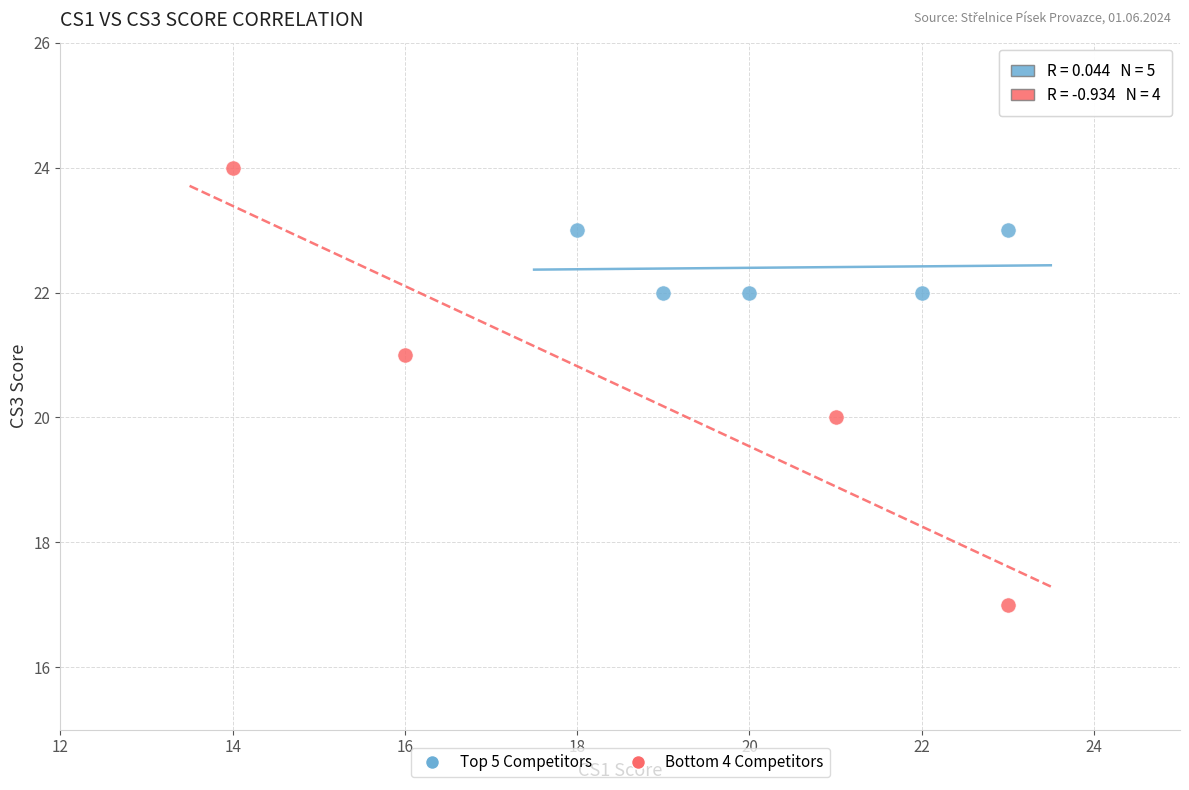

Which series has the widest spread of Y values?

Bottom 4 Competitors